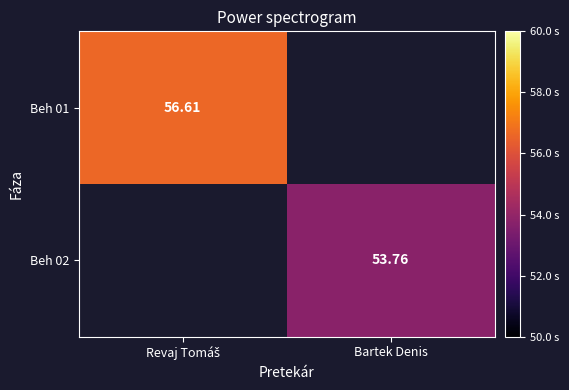

Count the number of data series in this chart.

2